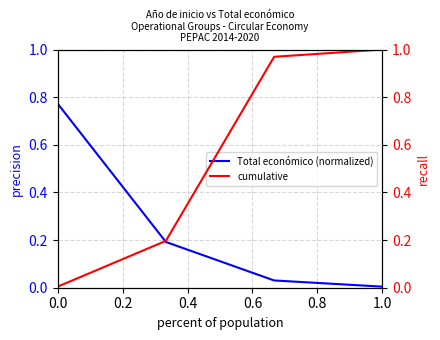

True or false: Total económico (normalized) and cumulative intersect in this chart.

True